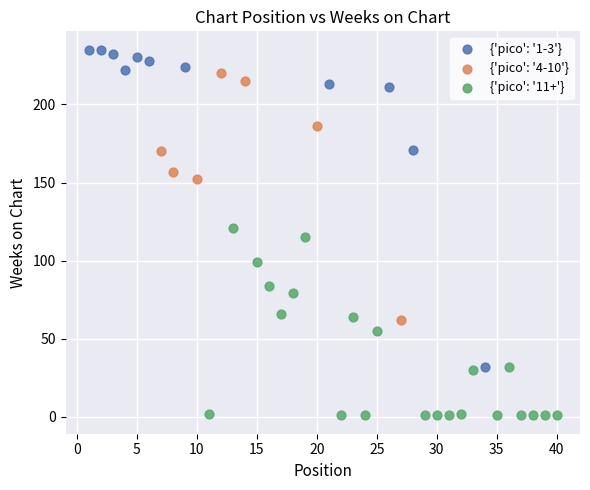

What are all the series names shown in the legend?

{'pico': '1-3'}, {'pico': '4-10'}, {'pico': '11+'}